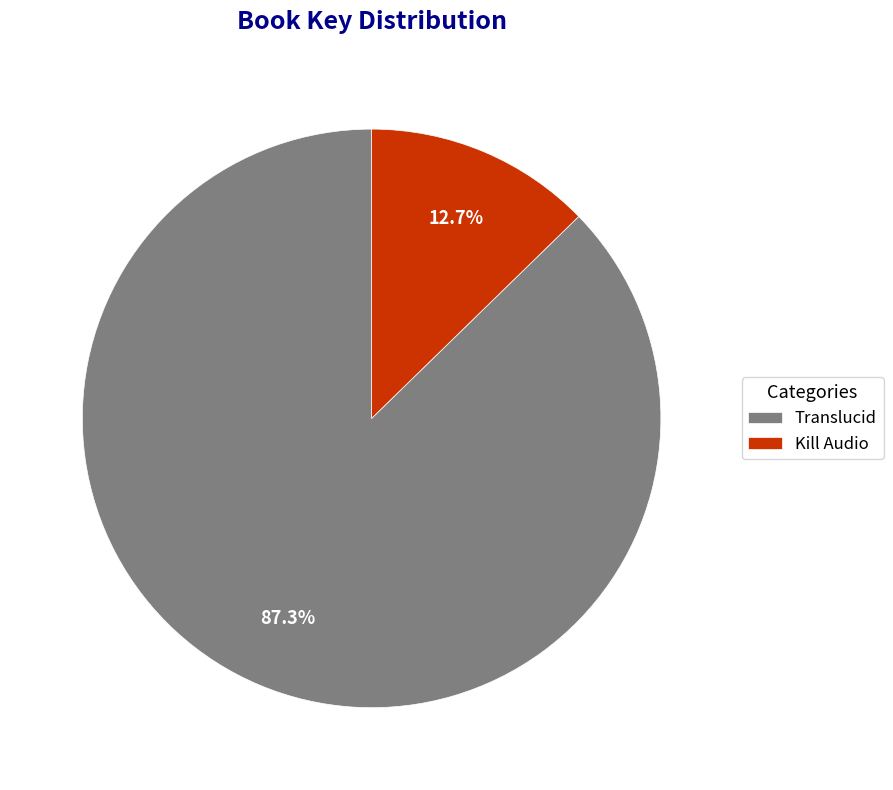

How much of the chart is everything except Kill Audio?

87.3%